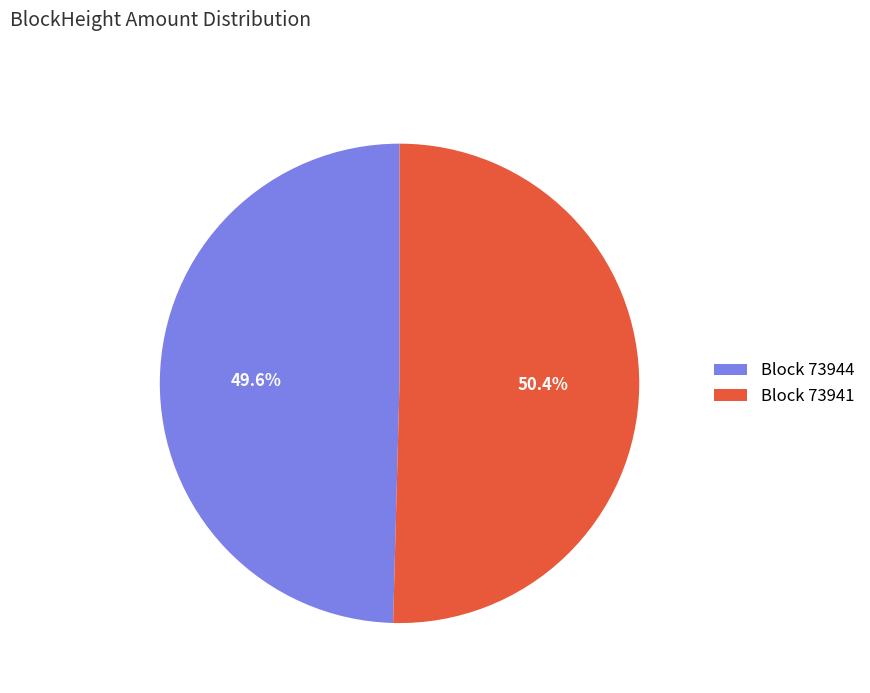

Does any single category account for the majority?

Yes